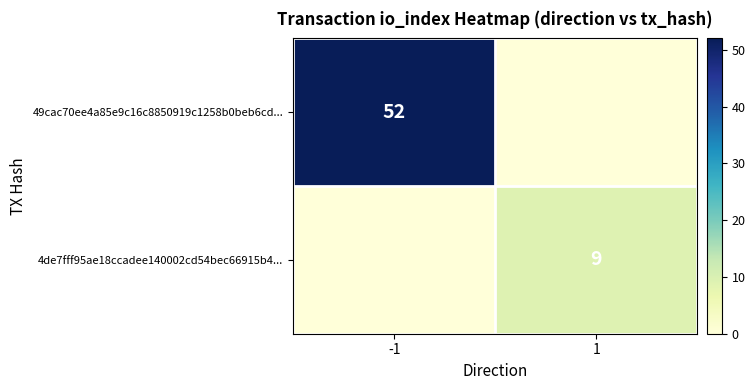

Which label corresponds to the smallest value in the chart?

1